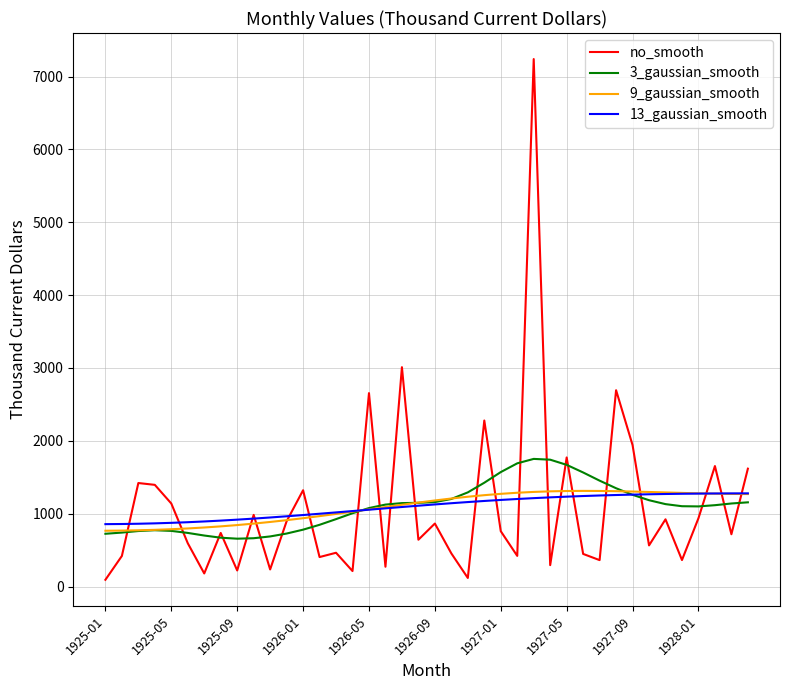

What is the lowest value of the 3_gaussian_smooth series?

657.2